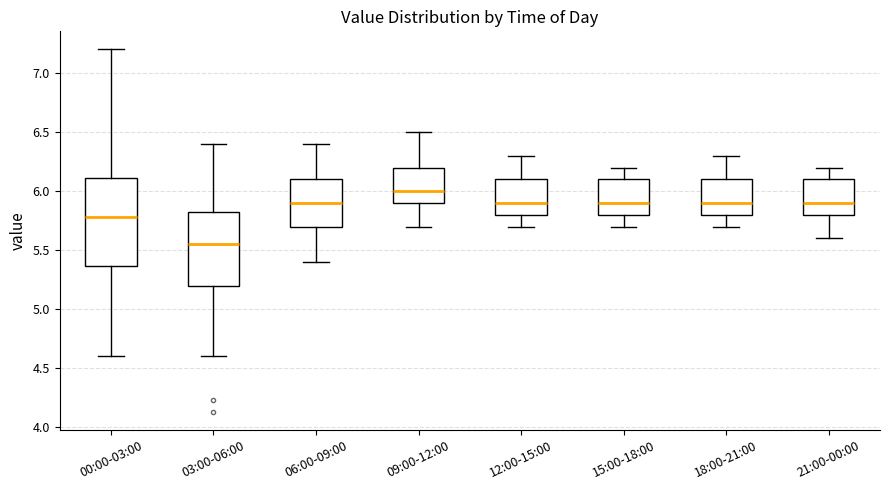

Reading left to right, read every box against the y-axis: the position of its median line, the range the box covers, and the ends of its whiskers. The values are not printed on the chart, so give them approximately, as read against the axis.

00:00-03:00: median 5.80, box 5.35 to 6.10, whiskers 4.60 to 7.20
03:00-06:00: median 5.55, box 5.20 to 5.85, whiskers 4.60 to 6.40
06:00-09:00: median 5.90, box 5.70 to 6.10, whiskers 5.40 to 6.40
09:00-12:00: median 6.00, box 5.90 to 6.20, whiskers 5.70 to 6.50
12:00-15:00: median 5.90, box 5.80 to 6.10, whiskers 5.70 to 6.30
15:00-18:00: median 5.90, box 5.80 to 6.10, whiskers 5.70 to 6.20
18:00-21:00: median 5.90, box 5.80 to 6.10, whiskers 5.70 to 6.30
21:00-00:00: median 5.90, box 5.80 to 6.10, whiskers 5.60 to 6.20